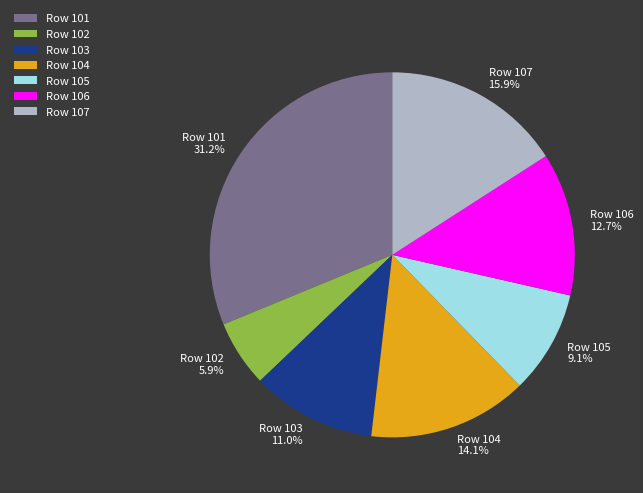

The Row 104 slice represents 14% of the pie. True or false?

True